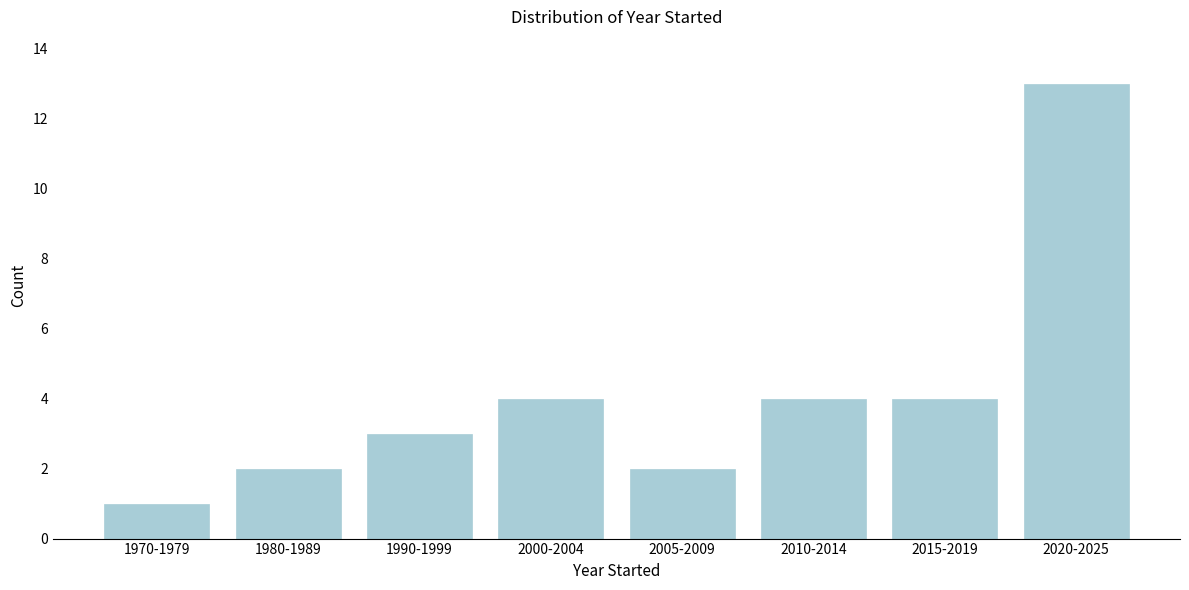

Reading left to right, list all the values displayed in this chart.

1970-1979=1	1980-1989=2	1990-1999=3	2000-2004=4	2005-2009=2	2010-2014=4	2015-2019=4	2020-2025=13